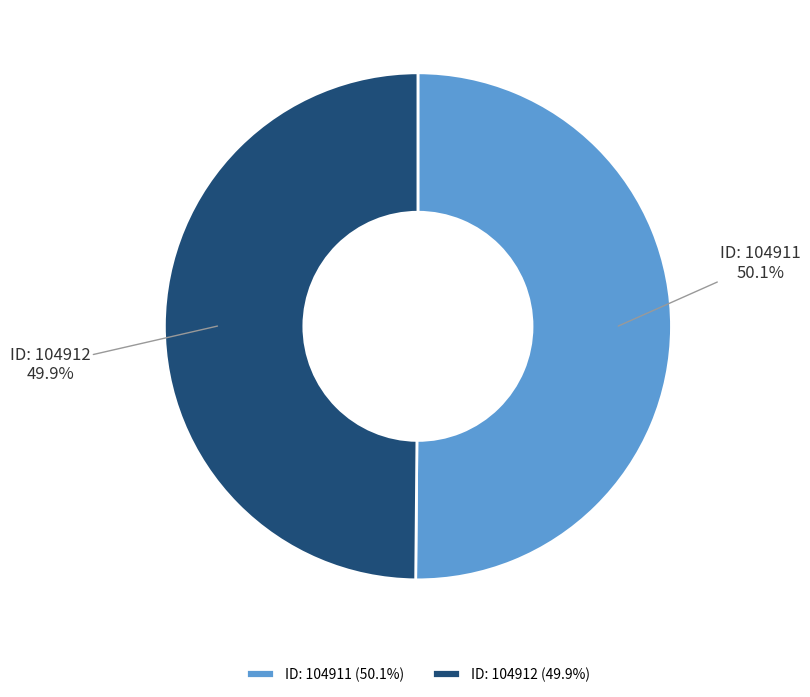

Approximately how many times larger is the value at ID: 104911 (50.1%) compared to ID: 104912 (49.9%)?

1.0